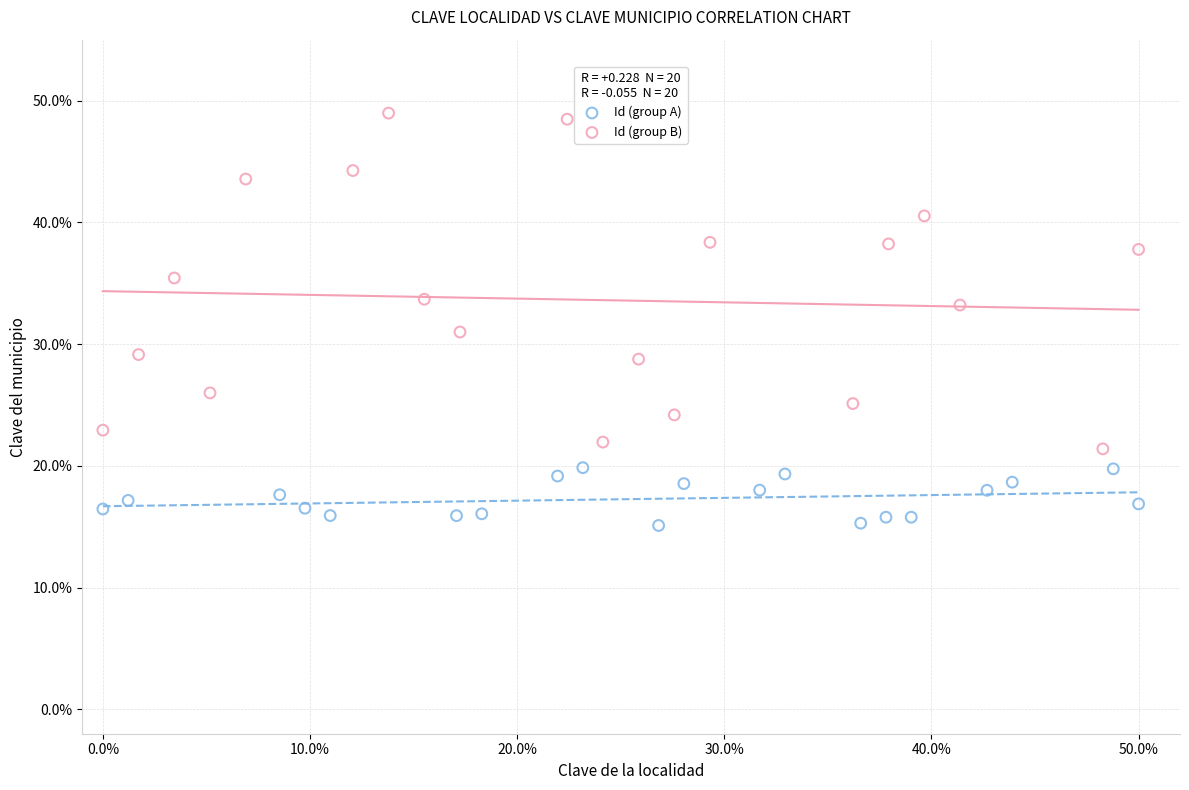

Which series has the widest spread of Y values?

Id (group B)